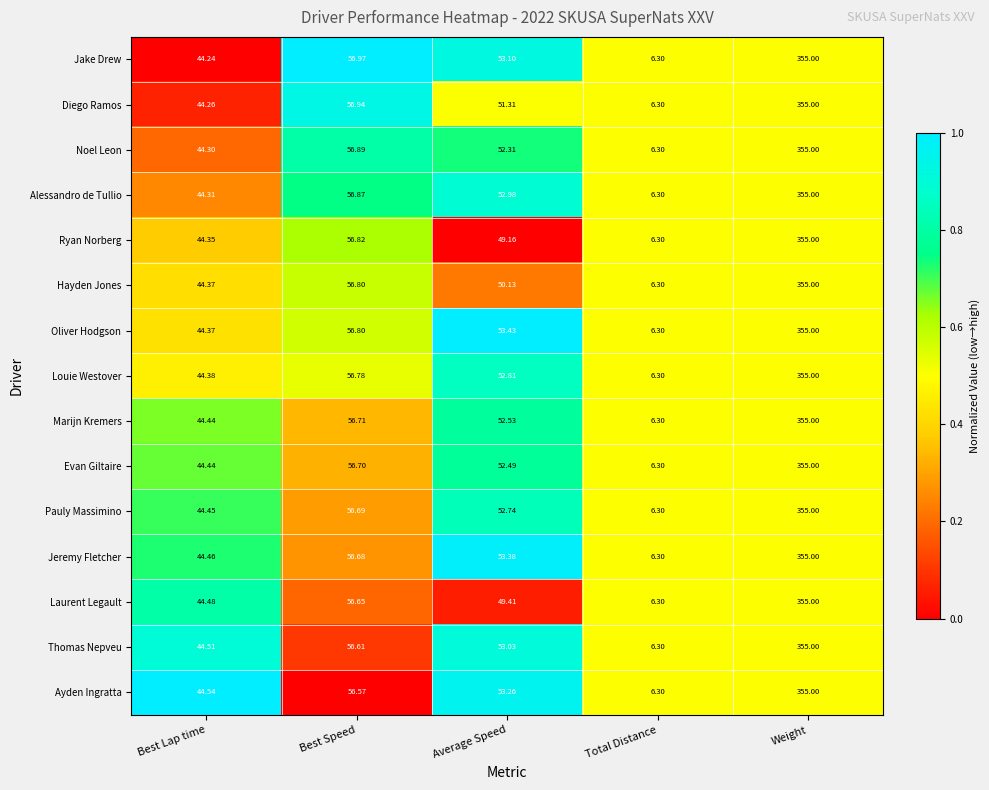

Between Best Lap time and Average Speed, which series saw the biggest shift?

Oliver Hodgson